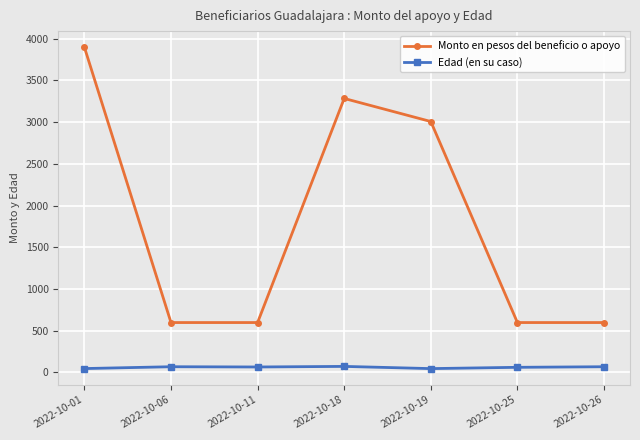

How many series are shown in this chart?

2